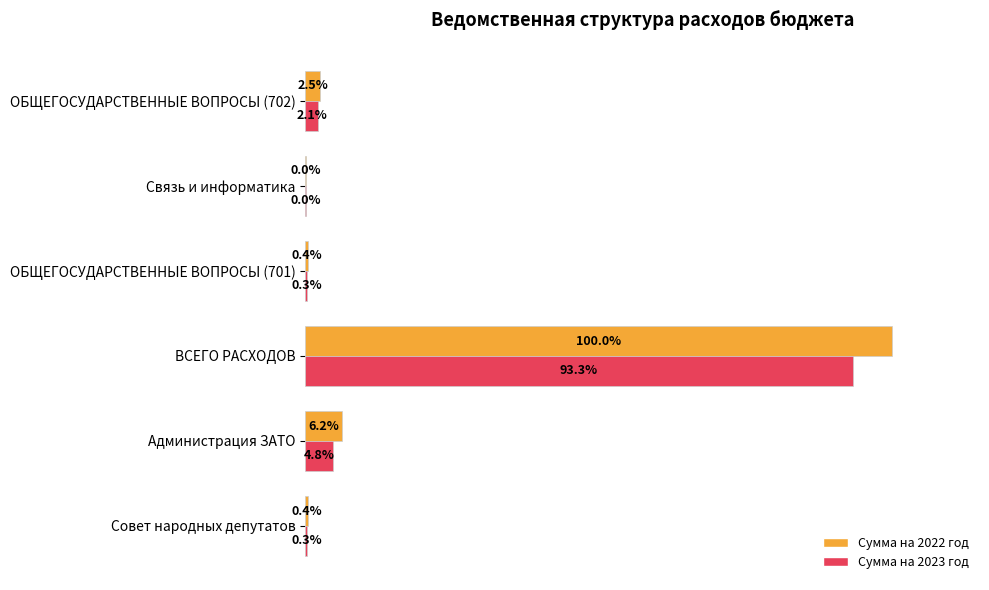

Which series changed the most between ВСЕГО РАСХОДОВ and Связь и информатика?

Сумма на 2022 год